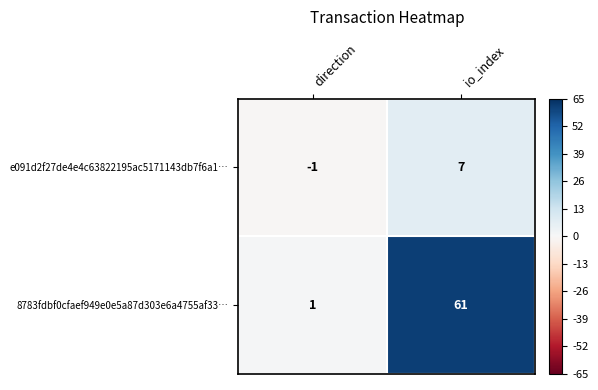

The value of 8783fdbf0cfaef949e0e5a87d303e6a4755af33… at io_index is 61. True or false?

True